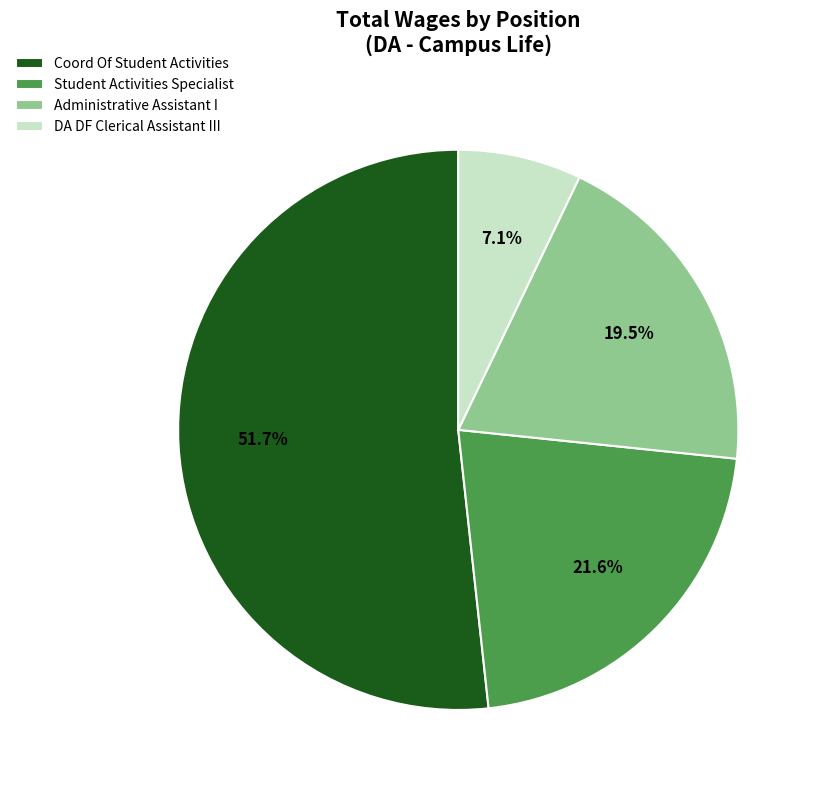

How many slices are in this pie chart?

4